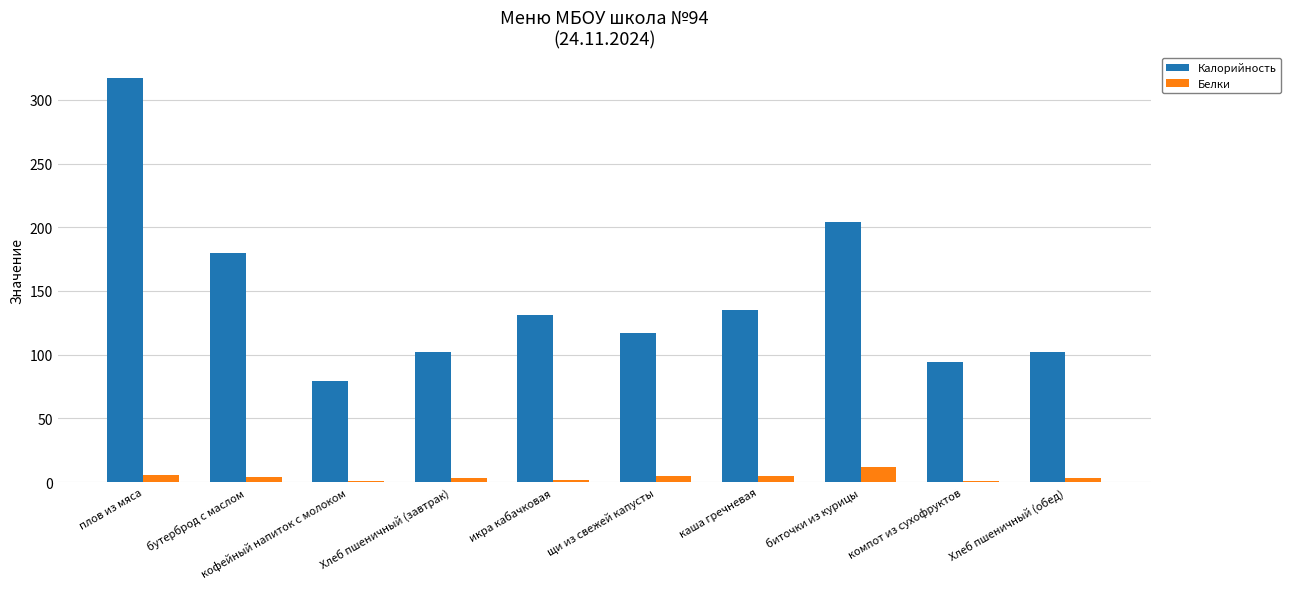

The Калорийность series shows 64.2 at компот из сухофруктов. True or false?

False